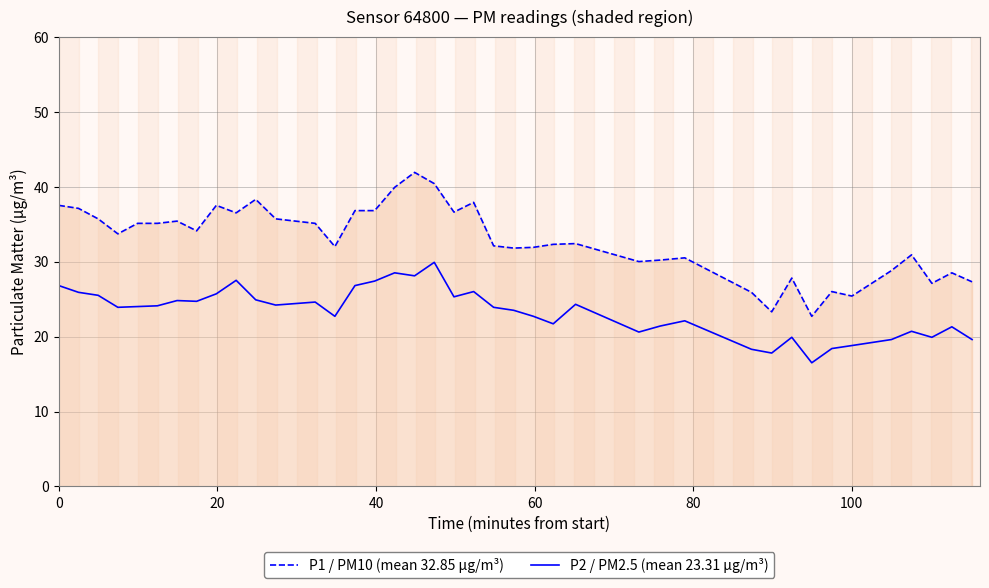

Rank the series by their maximum value, from highest to lowest.

P1 / PM10 (mean 32.85 µg/m³), P2 / PM2.5 (mean 23.31 µg/m³)